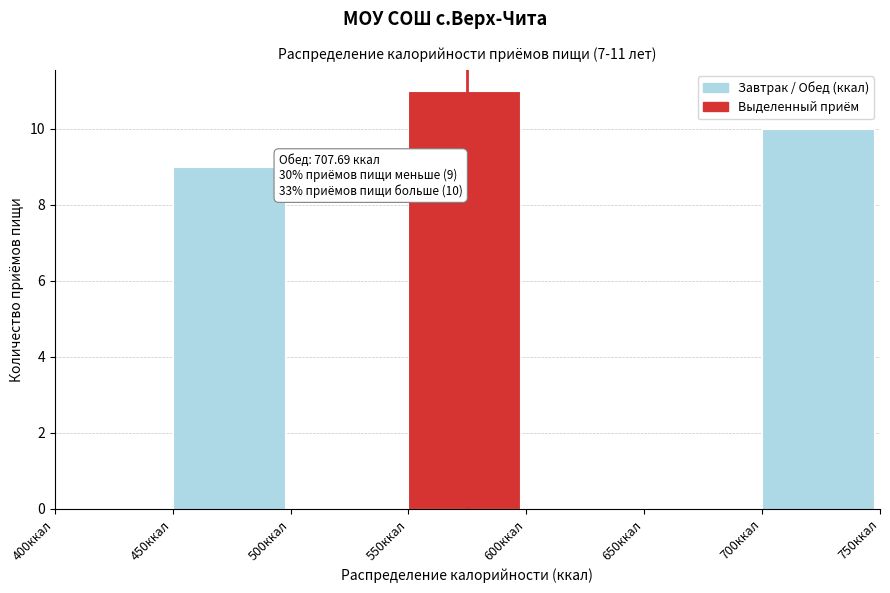

Over which range of the x-axis is the bar tallest?

550 to 600